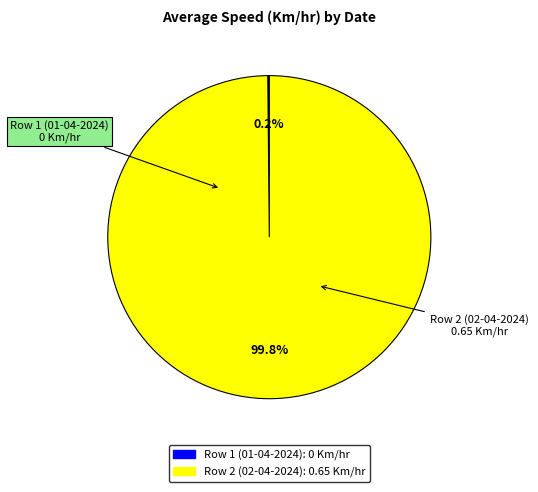

Is it true that Row 2 (02-04-2024) is 88% of the pie?

False